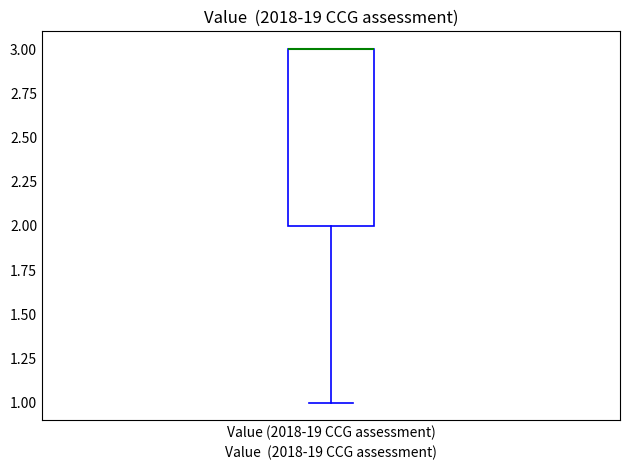

Where does the lower whisker of the box for Value (2018-19 CCG assessment) end on the y-axis? The values are not printed on the chart, so give them approximately, as read against the axis.

1